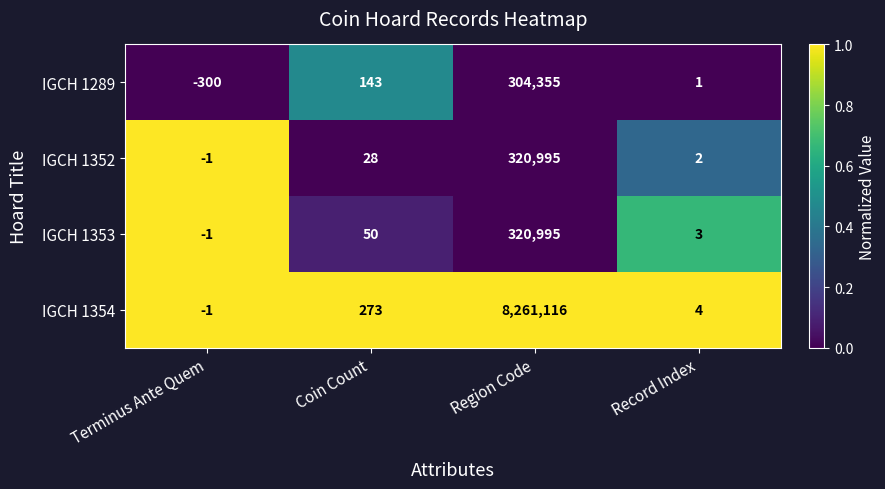

Where is IGCH 1352 nearest to the value 160497?

Coin Count